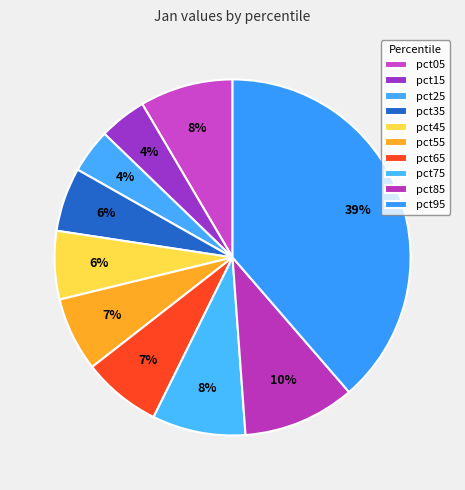

How many slices are in this pie chart?

10